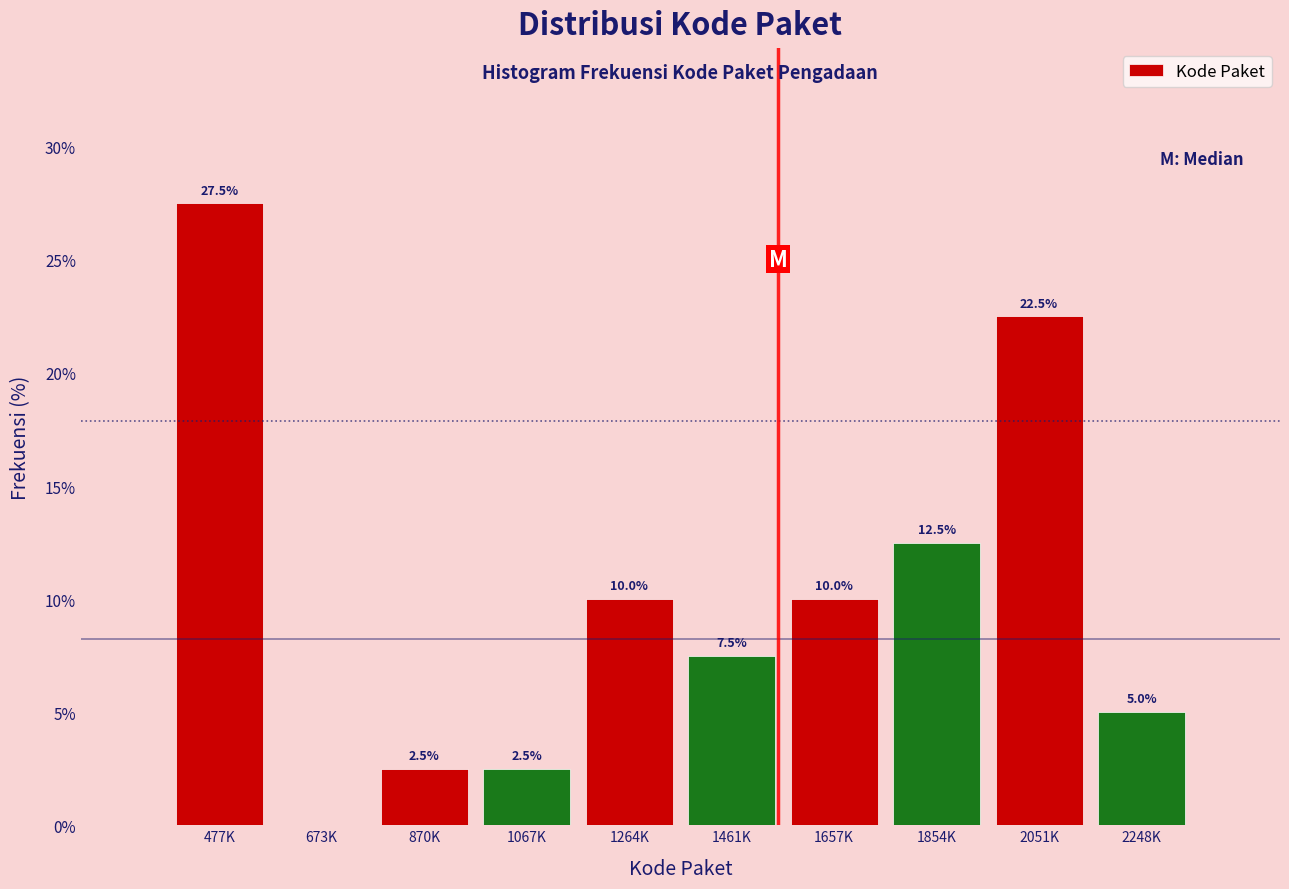

Reading left to right, what are all the values shown in this chart?

477K=27.5	673K=0.0	870K=2.5	1067K=2.5	1264K=10.0	1461K=7.5	1657K=10.0	1854K=12.5	2051K=22.5	2248K=5.0